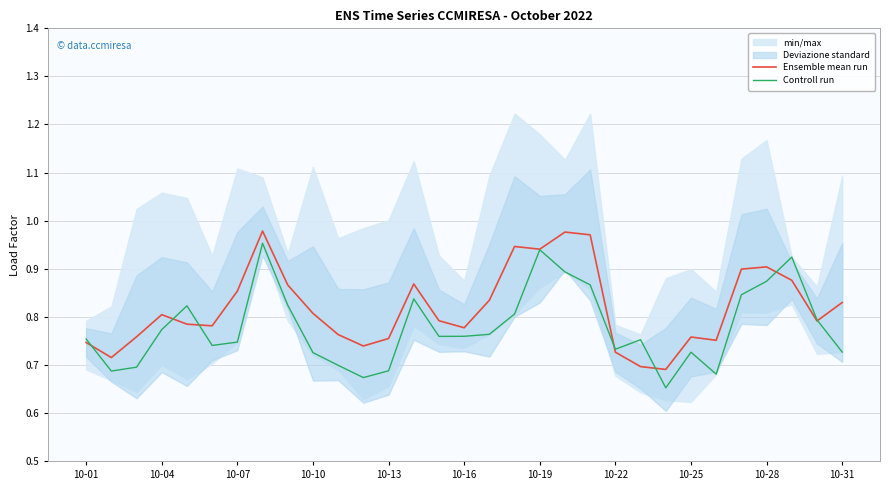

Which series has the widest spread of values?

Controll run